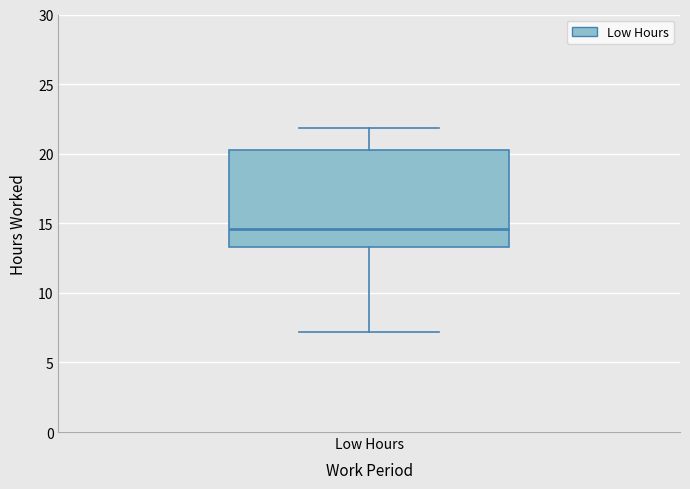

Where does the lower whisker of the box for Low Hours end on the y-axis? The values are not printed on the chart, so give them approximately, as read against the axis.

7.0